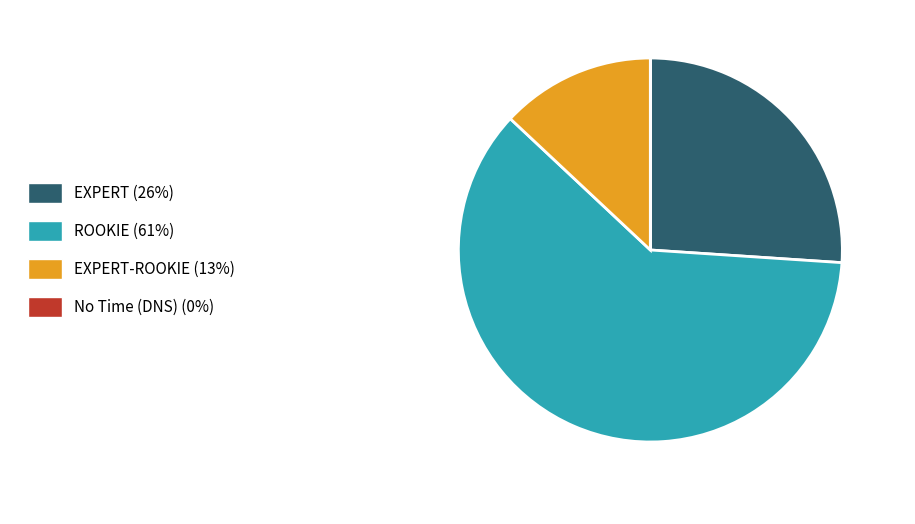

Is there a majority slice in this chart?

Yes